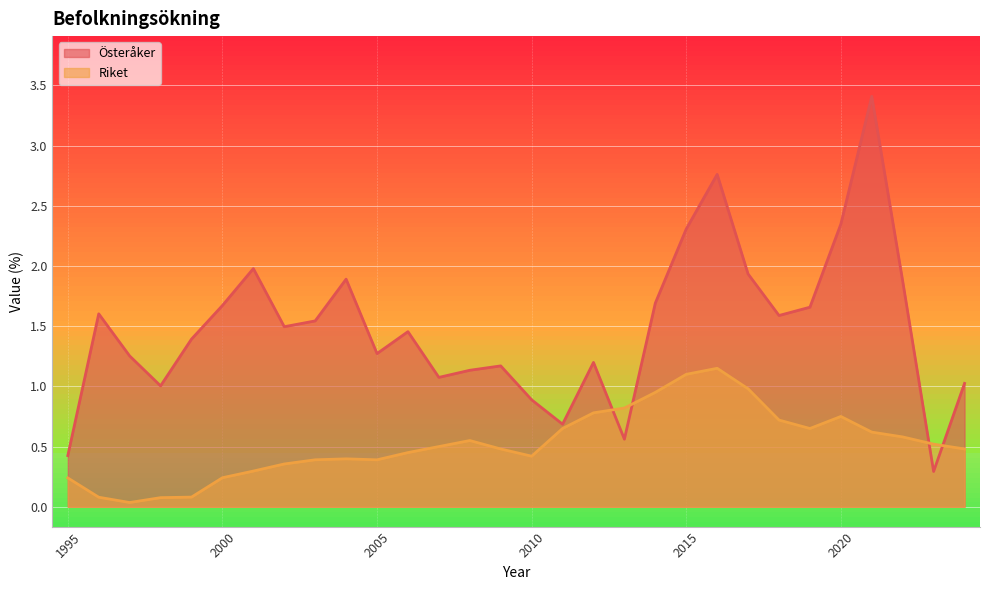

At which label does Österåker first exceed 1?

1996